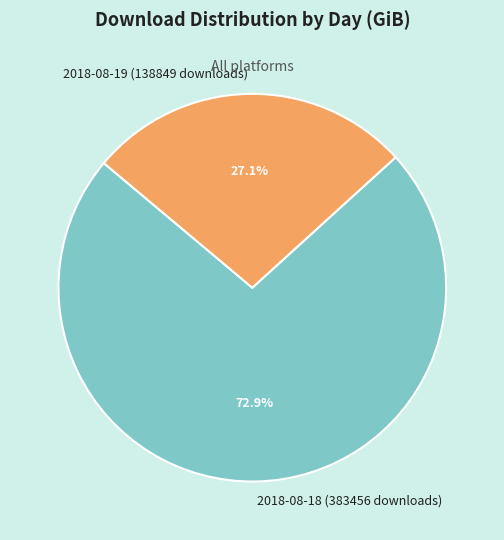

What percentage is the 2018-08-18 (383456 downloads) slice, to the nearest percent?

73%